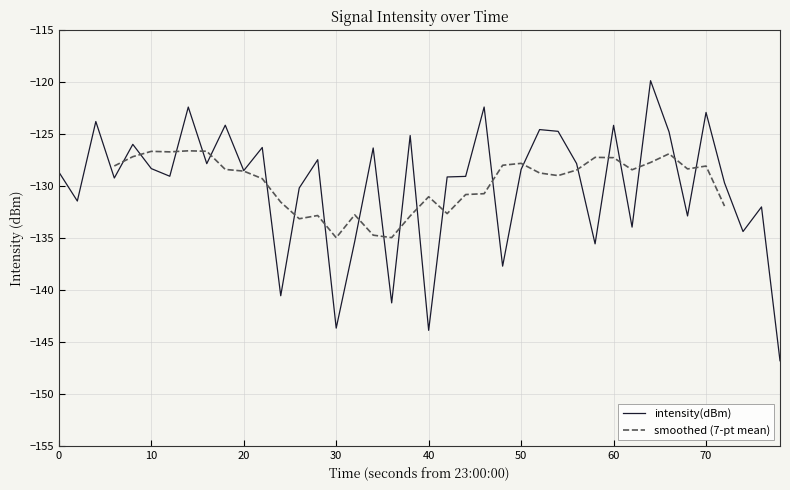

What is the maximum value for intensity(dBm)?

-119.8